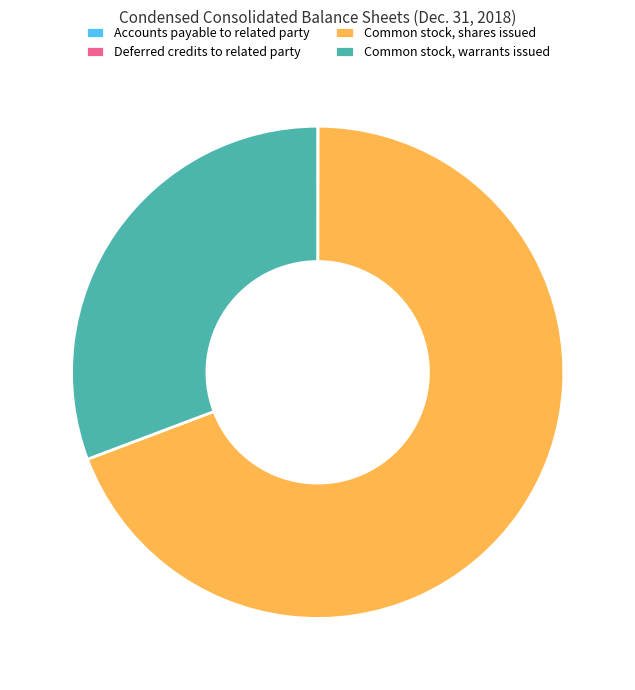

Is there a majority slice in this chart?

Yes